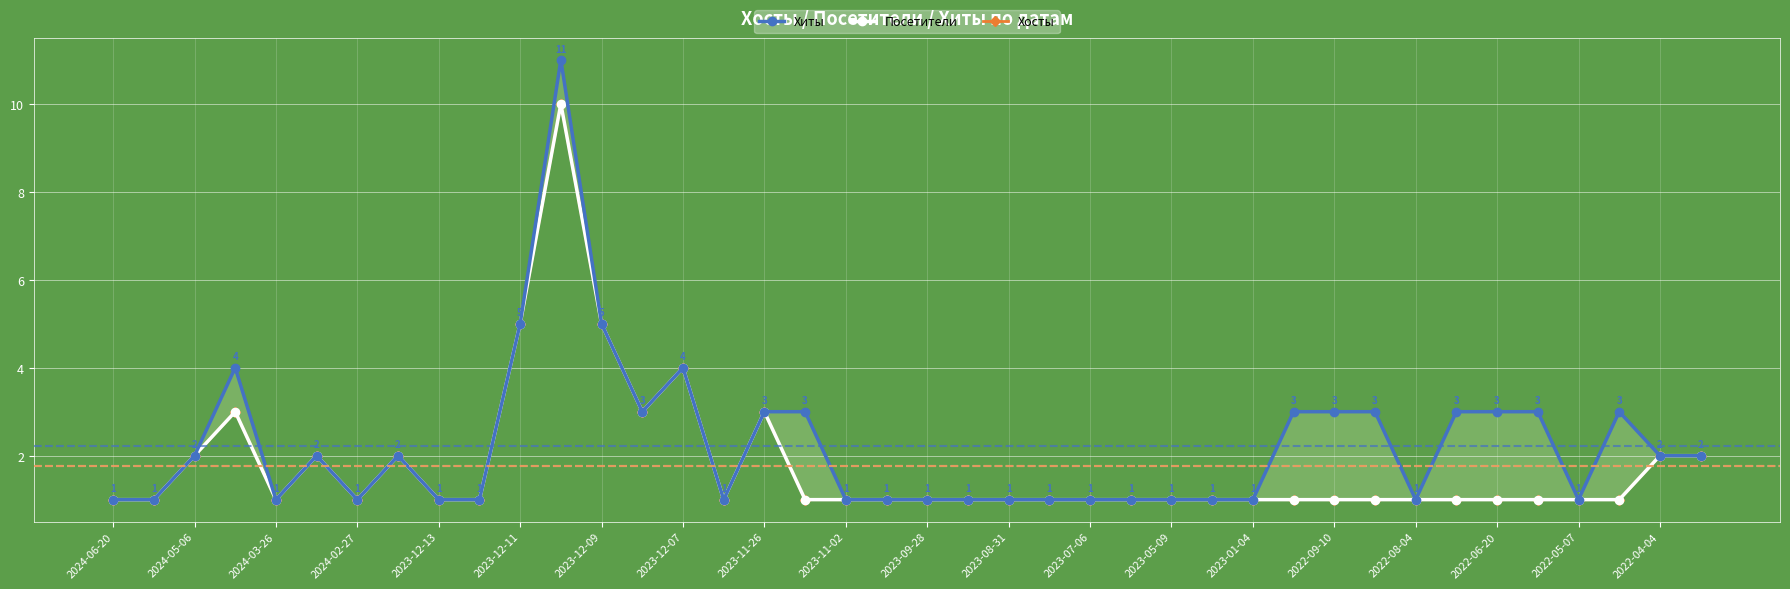

Which series changed the most between 2024-02-27 and 2023-05-09?

Хиты